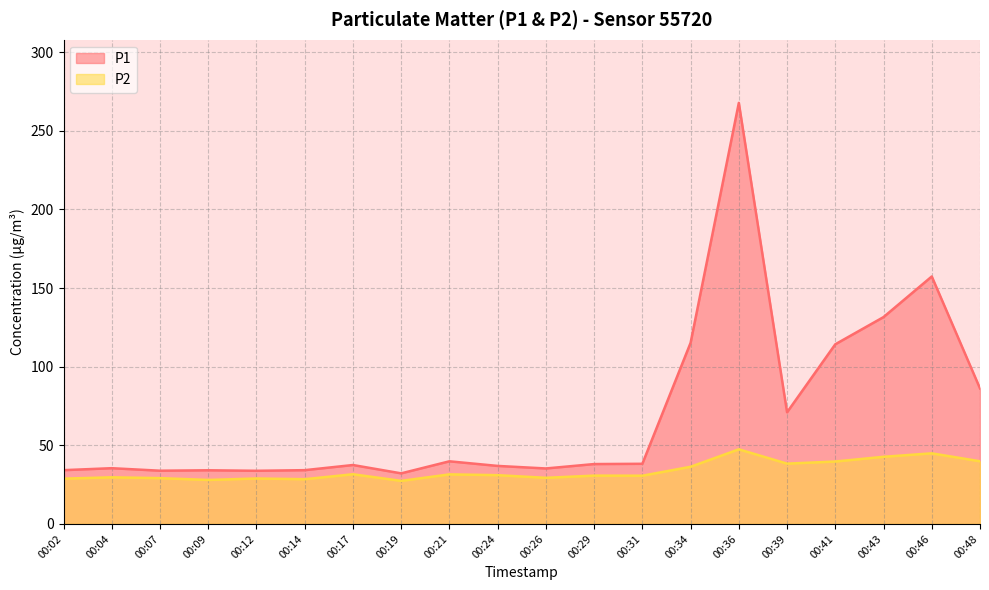

The P1 series shows 12.6 at 00:29. True or false?

False